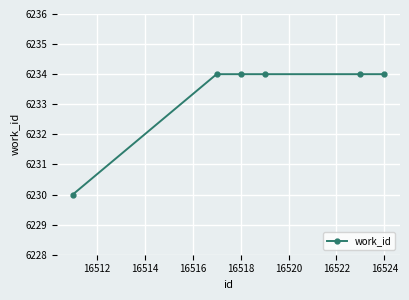

What is the minimum value shown in the chart?

6230